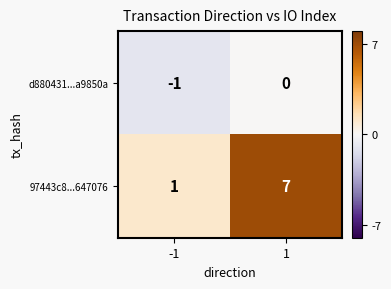

What is the maximum value shown in the chart?

7